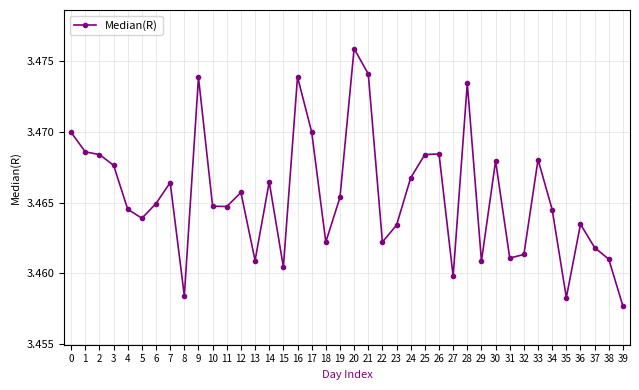

True or false: there are more than 0 points higher than both neighbors.

True